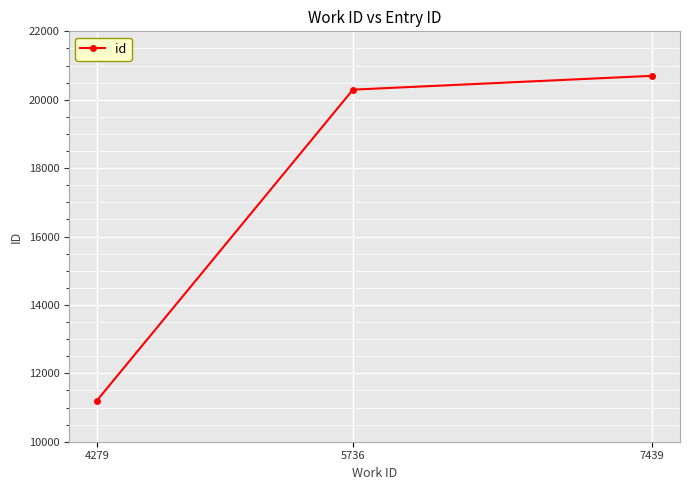

Reading right to left, transcribe all the data shown in this chart.

20699	20295	11204